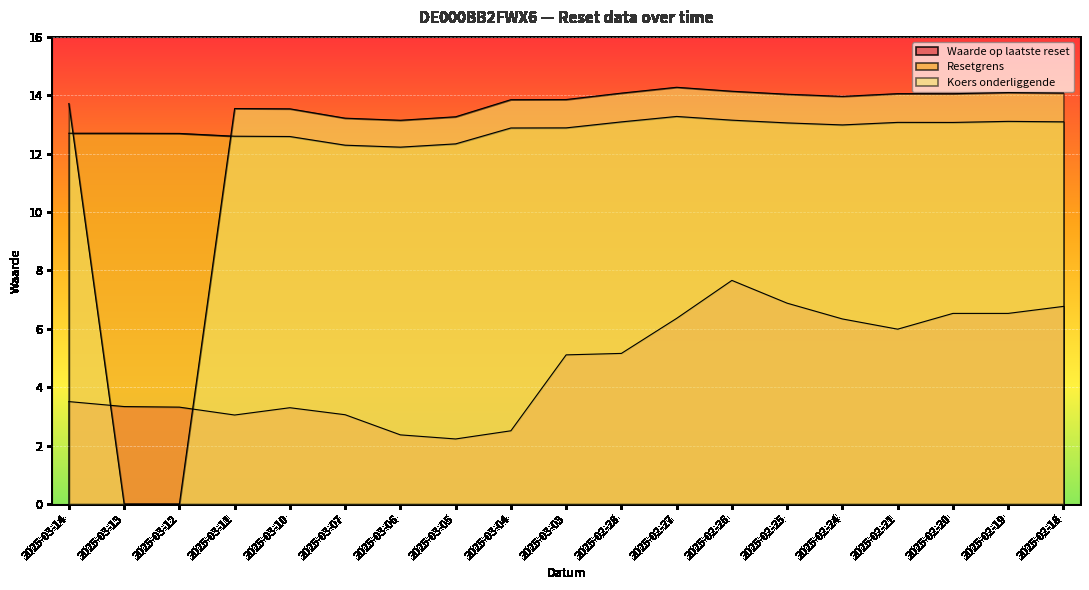

Which series has the largest total across all categories?

Resetgrens